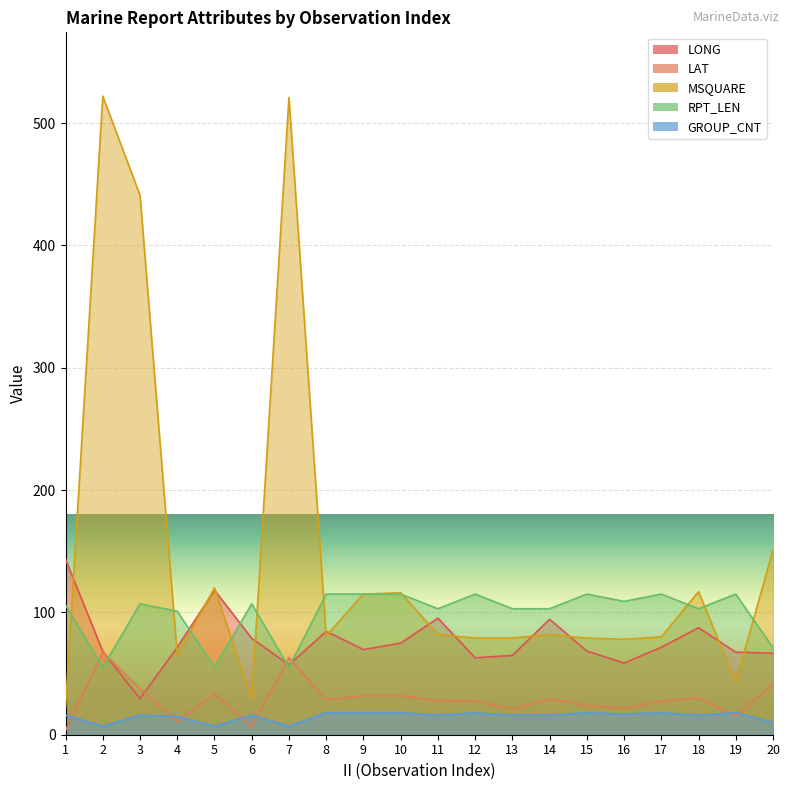

What is the sum of all LAT values?

579.0